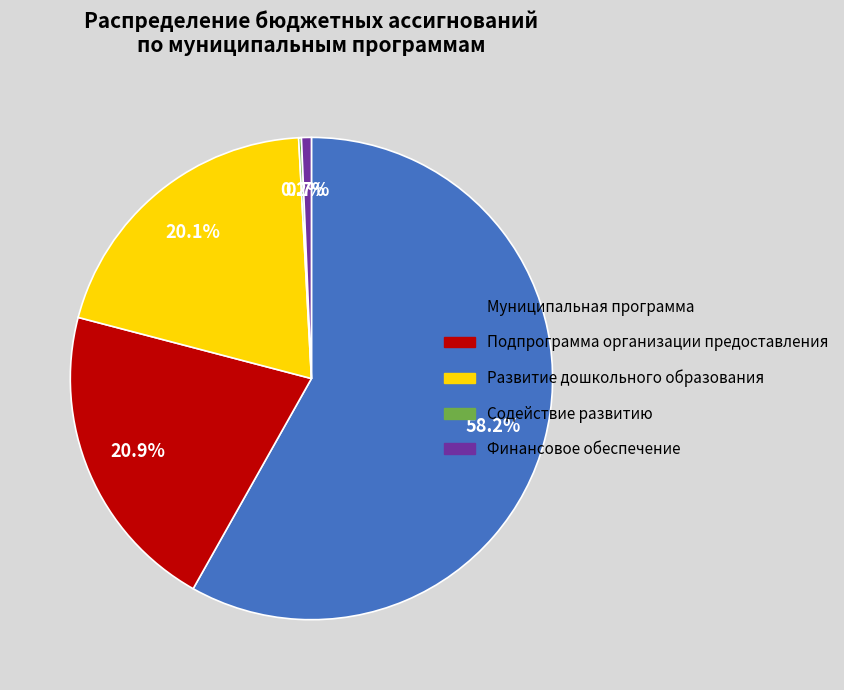

Is Муниципальная программа the majority of the pie?

Yes